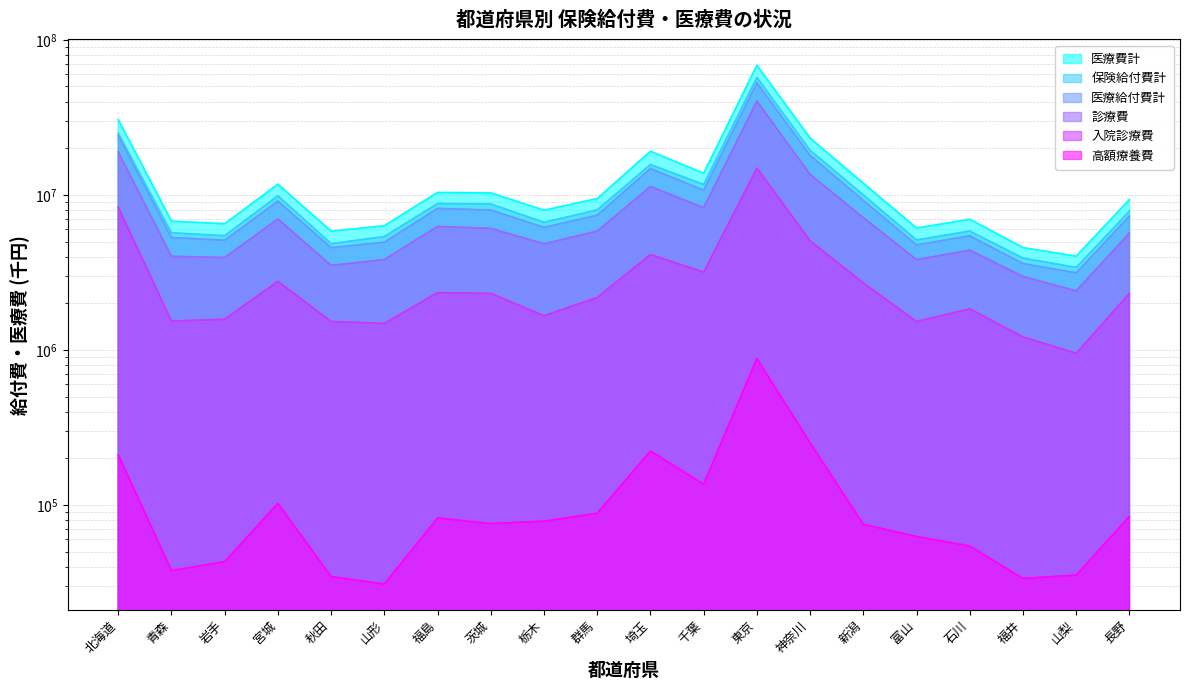

At which category does 入院診療費 reach its first local valley?

青森